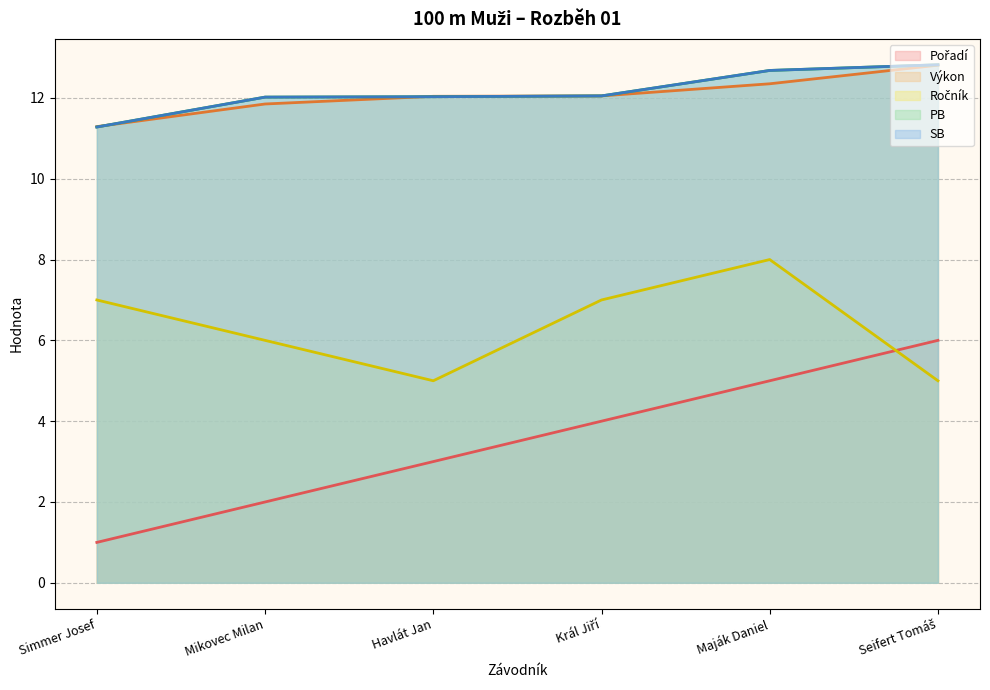

Reading left to right, what are all the values shown in this chart?

Pořadí: Simmer Josef=1.0	Mikovec Milan=2.0	Havlát Jan=3.0	Král Jiří=4.0	Maják Daniel=5.0	Seifert Tomáš=6.0
Výkon: Simmer Josef=11.3	Mikovec Milan=11.8	Havlát Jan=12.0	Král Jiří=12.1	Maják Daniel=12.3	Seifert Tomáš=12.8
Ročník: Simmer Josef=7.0	Mikovec Milan=6.0	Havlát Jan=5.0	Král Jiří=7.0	Maják Daniel=8.0	Seifert Tomáš=5.0
PB: Simmer Josef=11.3	Mikovec Milan=12.0	Havlát Jan=12.0	Král Jiří=12.1	Maják Daniel=12.7	Seifert Tomáš=12.8
SB: Simmer Josef=11.3	Mikovec Milan=12.0	Havlát Jan=12.0	Král Jiří=12.1	Maják Daniel=12.7	Seifert Tomáš=12.8